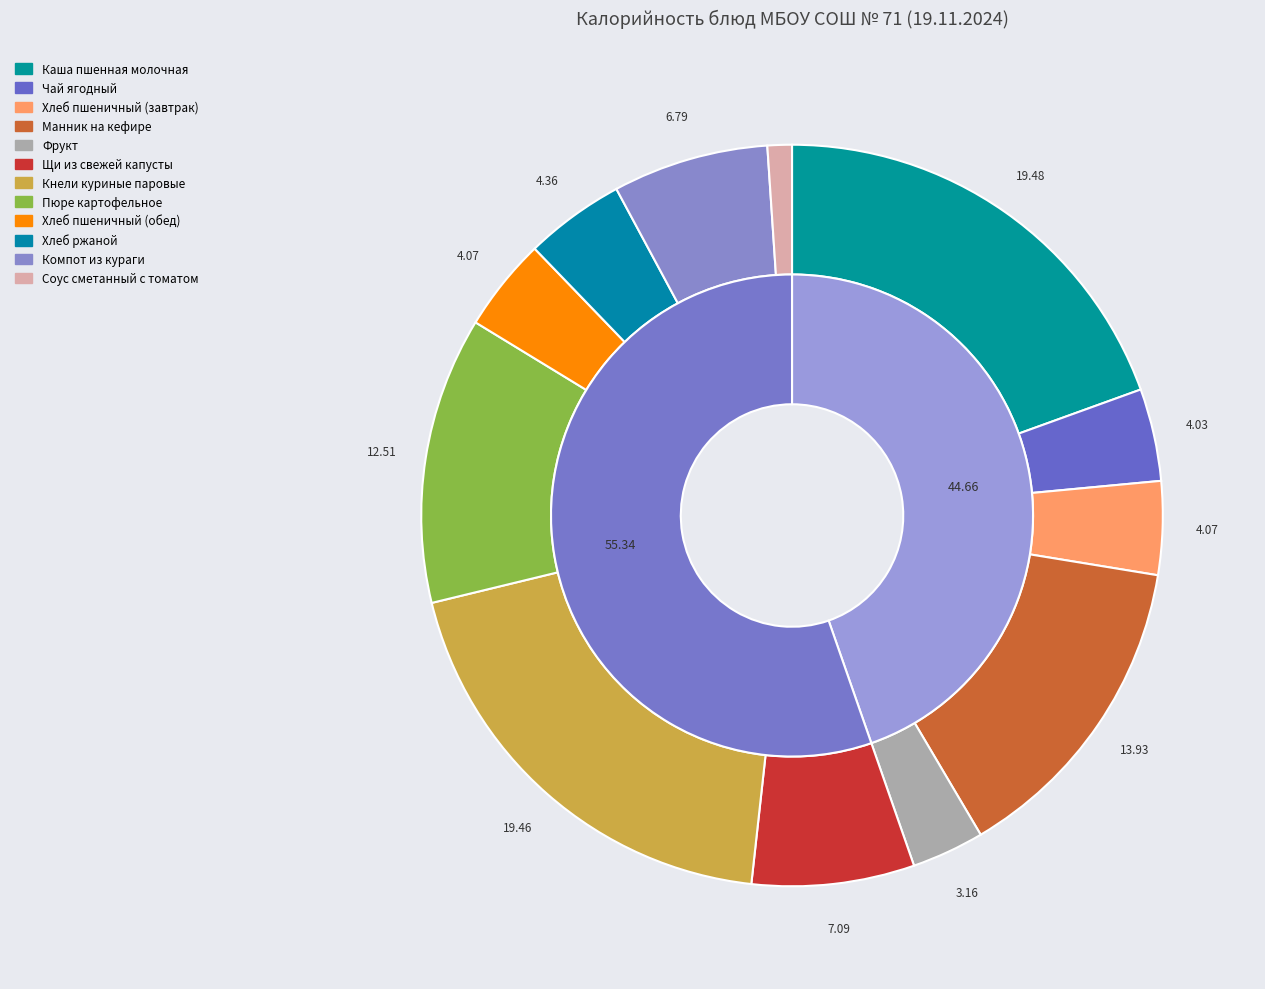

To the nearest percent, what is the difference between the Пюре картофельное and Хлеб пшеничный (обед) slice percentages?

8%